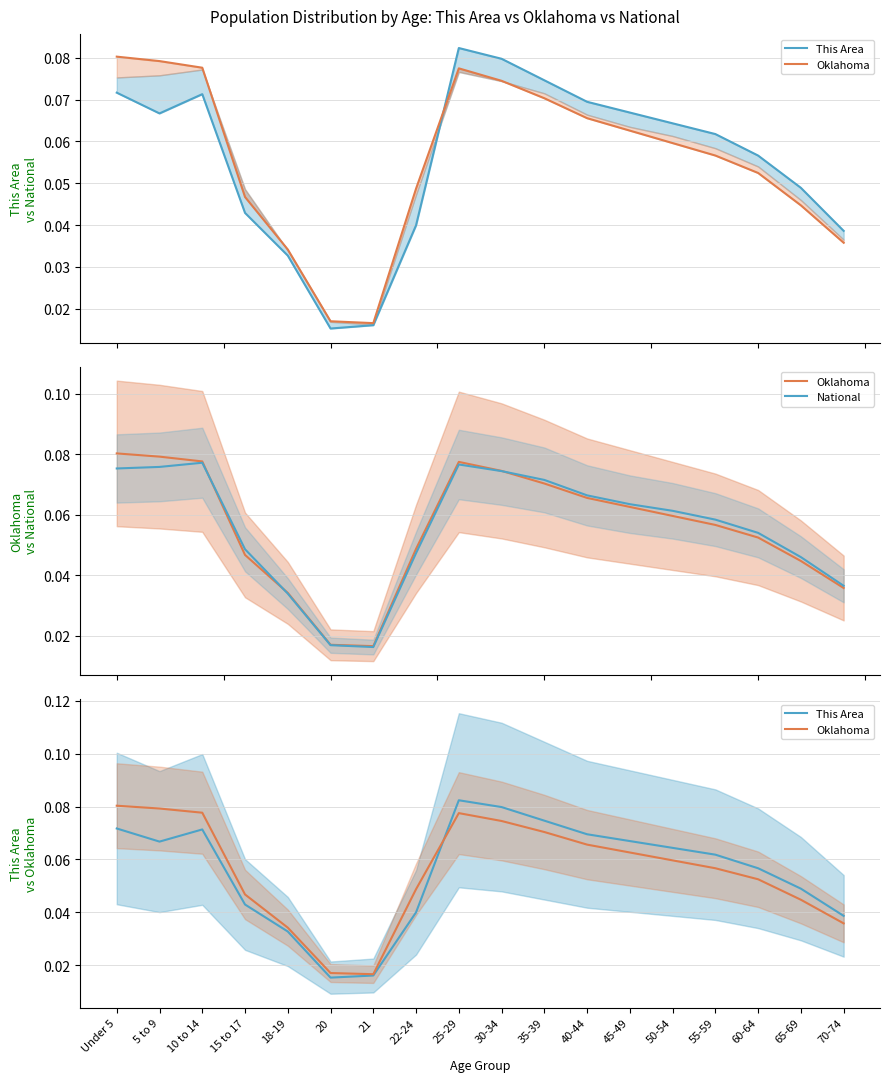

Between which two adjacent categories do National and Oklahoma first intersect?

10 to 14 and 15 to 17